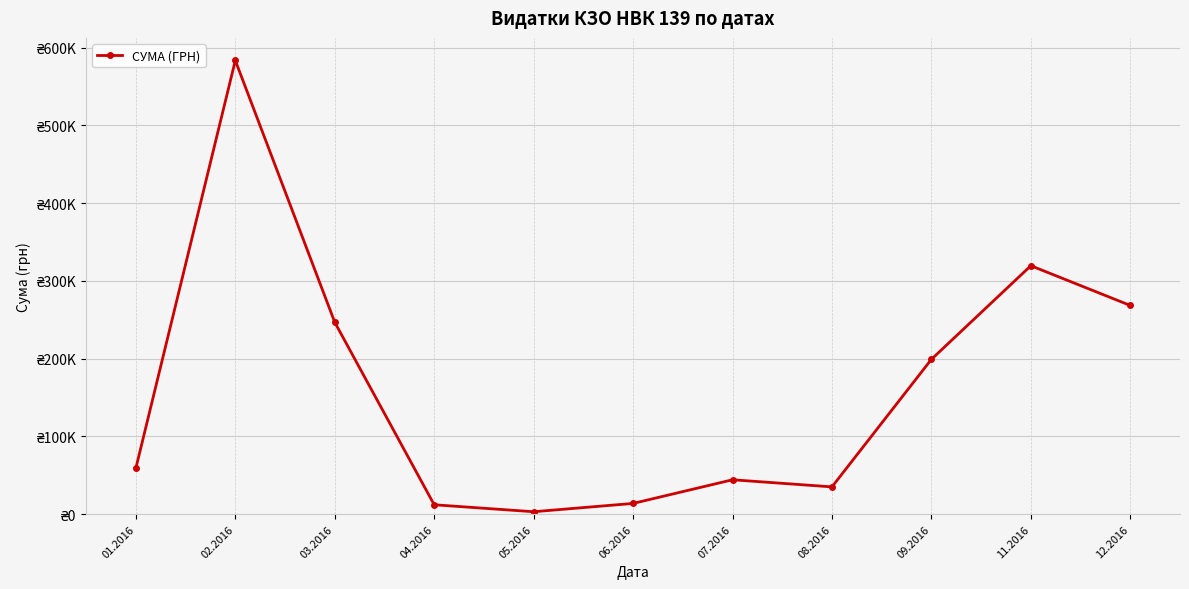

What is the difference between the maximum and minimum values?

580399.0